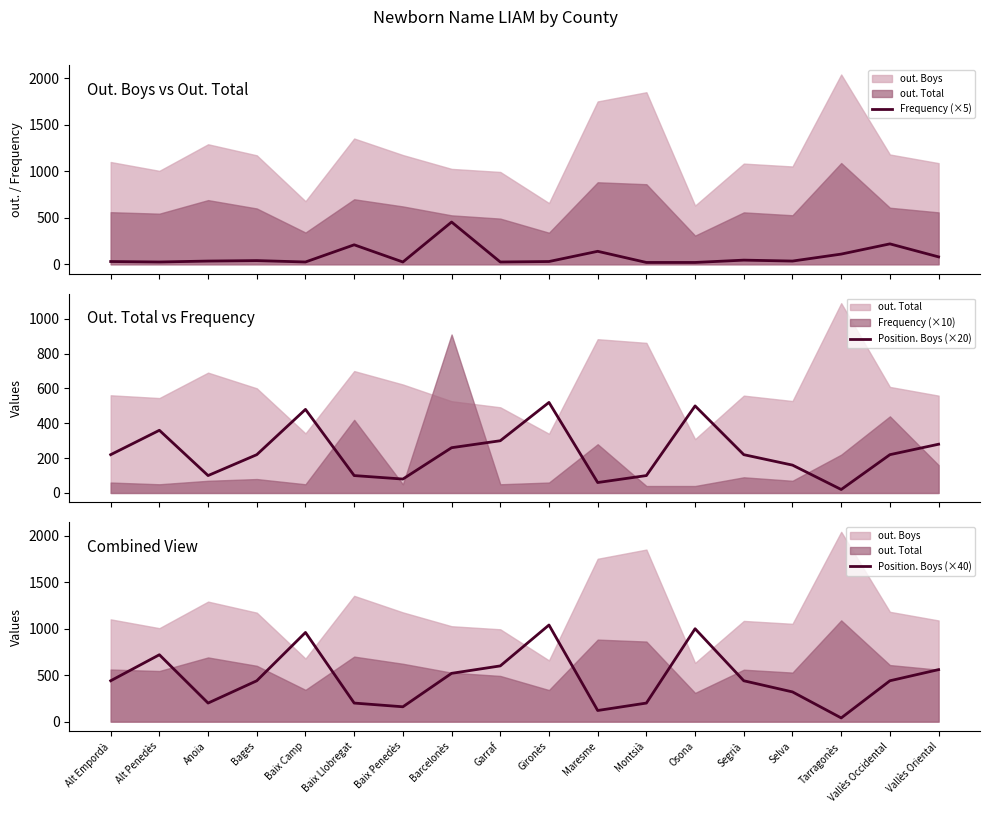

Which series changed the most between Baix Penedès and Vallès Occidental?

Position. Boys (×40)